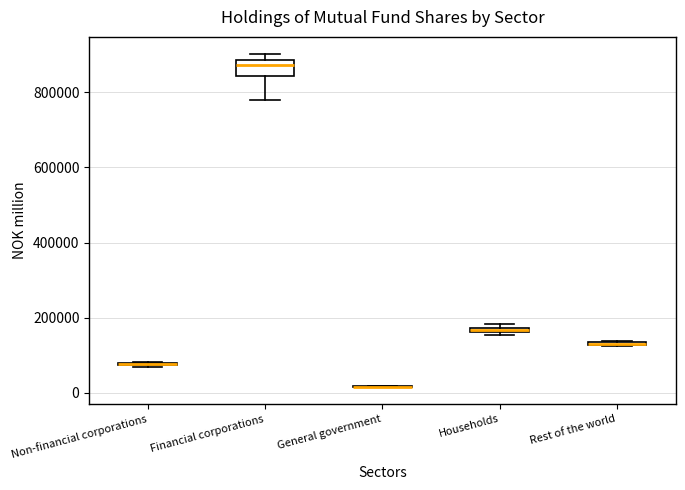

Which box is the tallest, from its lower edge to its upper edge?

Financial corporations